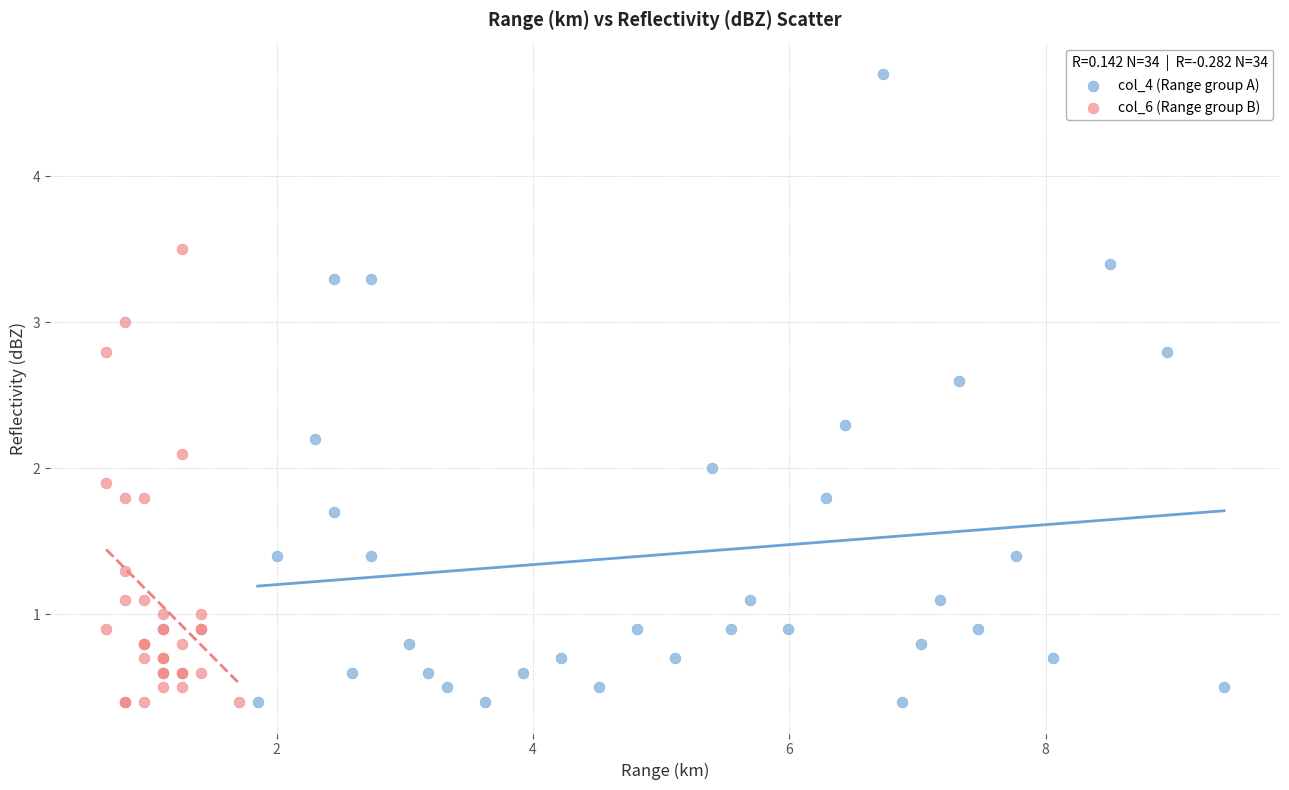

Which series has the largest Y range (max minus min)?

col_4 (Range group A)